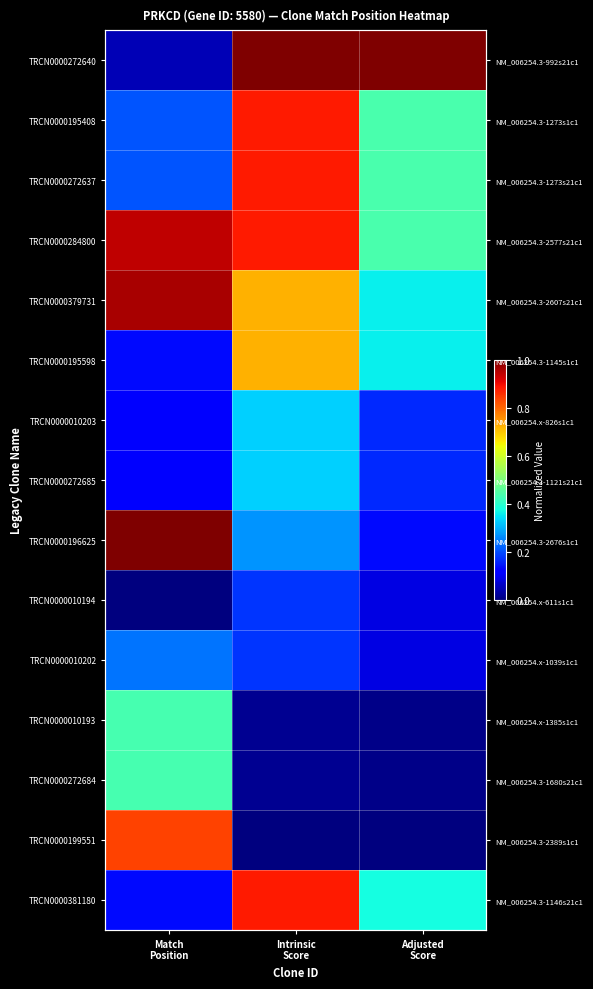

Count the number of categories in the chart.

3